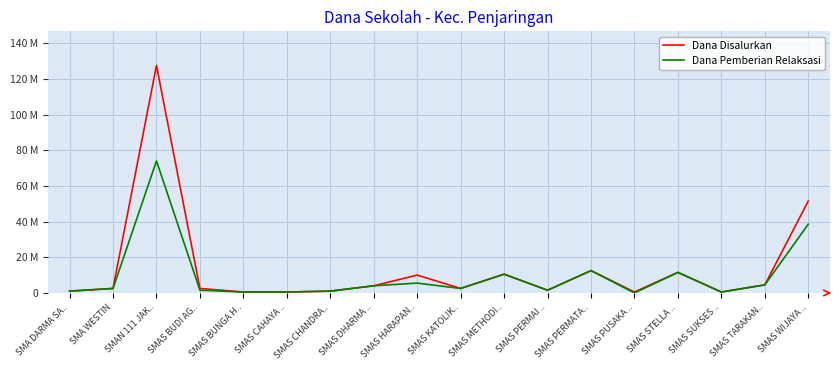

Is this an area chart (filled region under the line)?

No